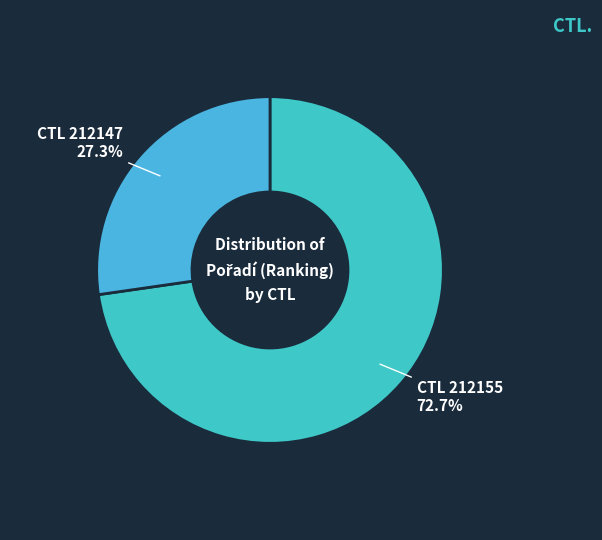

Which slice is the largest?

CTL 212155 72.7%